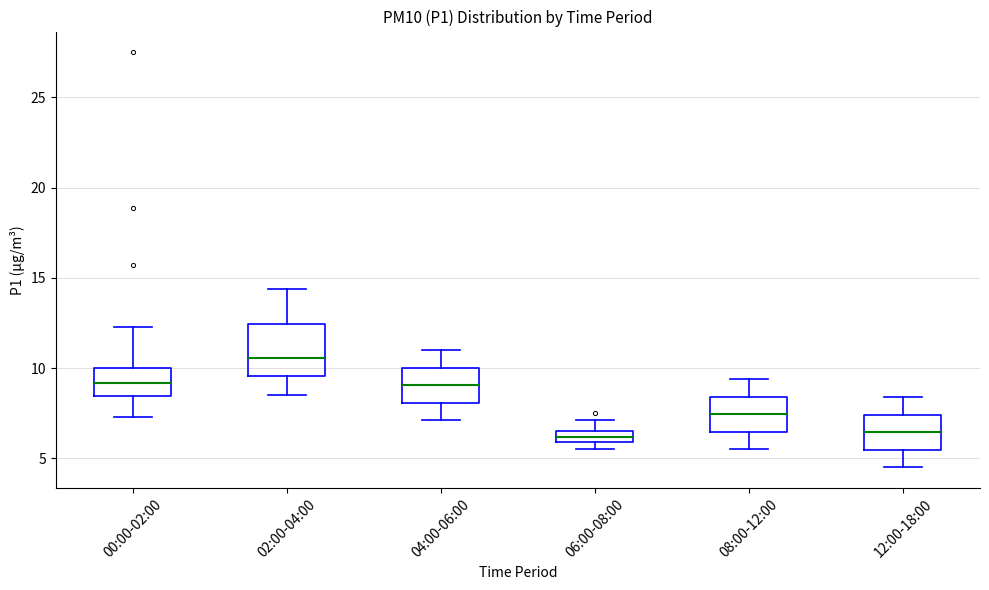

Which box is the tallest, from its lower edge to its upper edge?

02:00-04:00